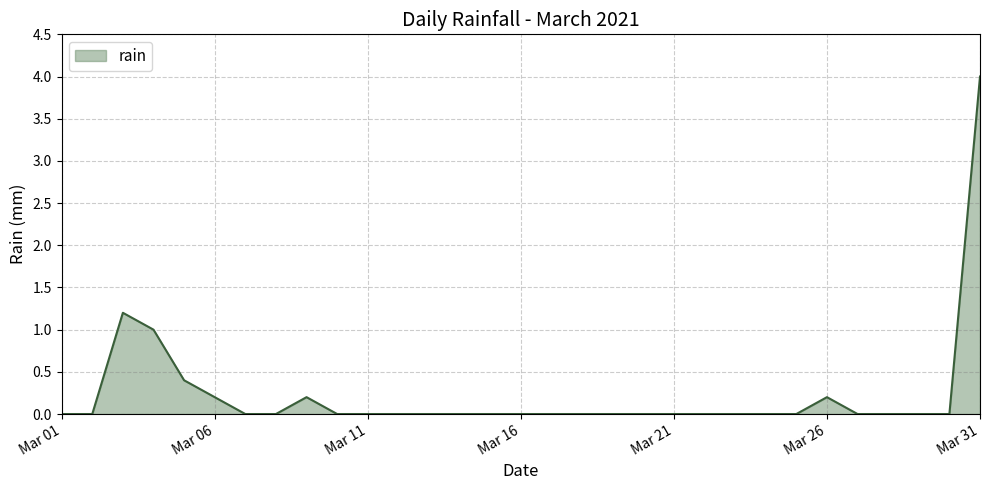

What is the maximum value shown in the chart?

4.0